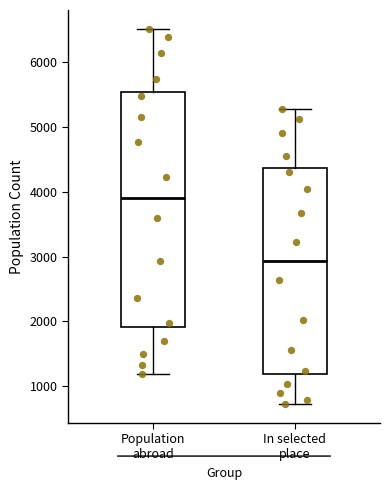

Which box's median line is the highest?

Population abroad